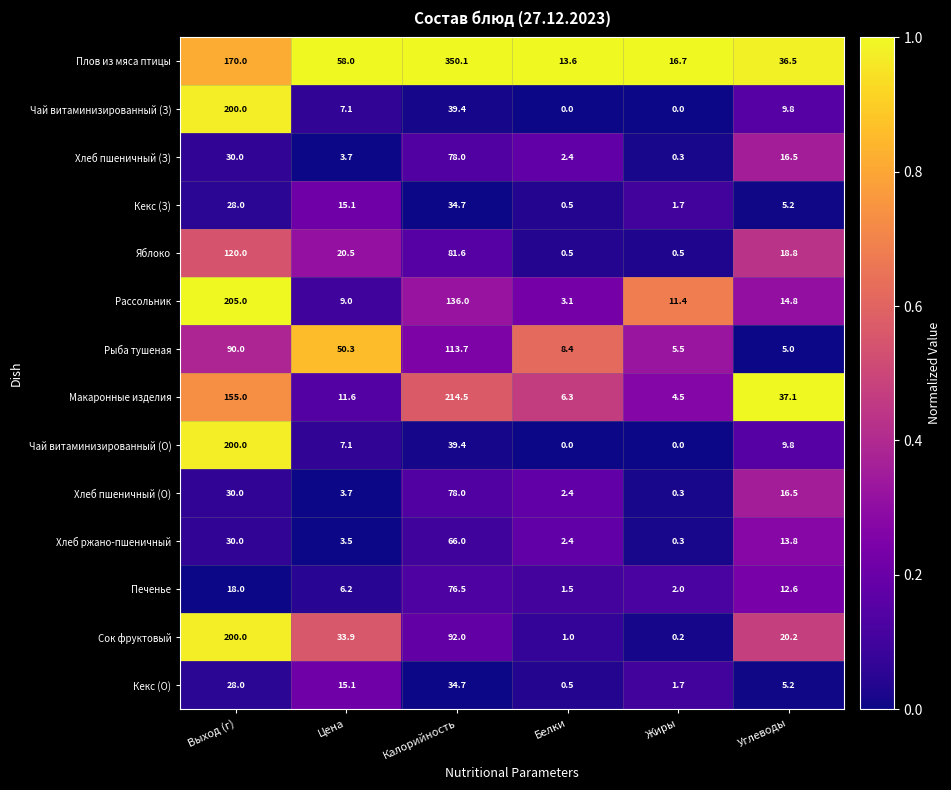

Rank the categories by Хлеб пшеничный (З) value from highest to lowest.

Калорийность, Выход (г), Углеводы, Цена, Белки, Жиры